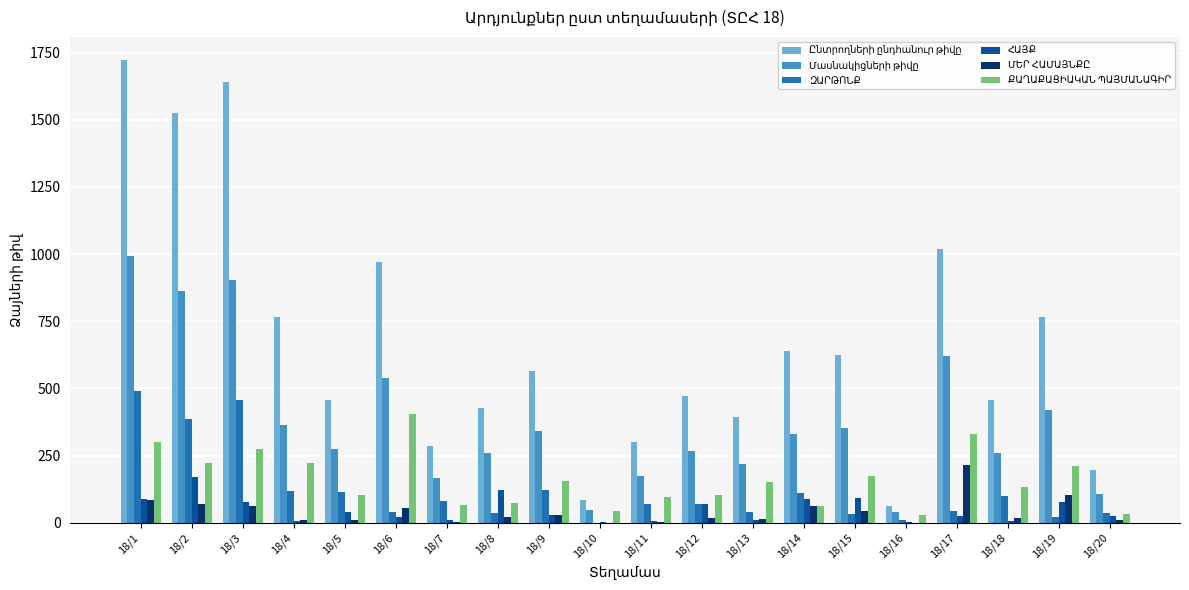

At which category is the sum across all series the highest?

18/1